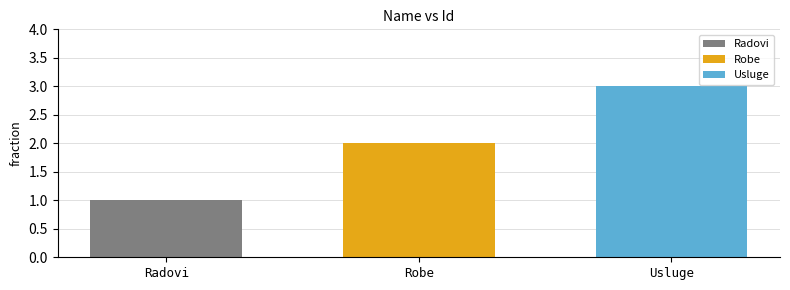

What is the approximate value of Usluge at Robe?

3